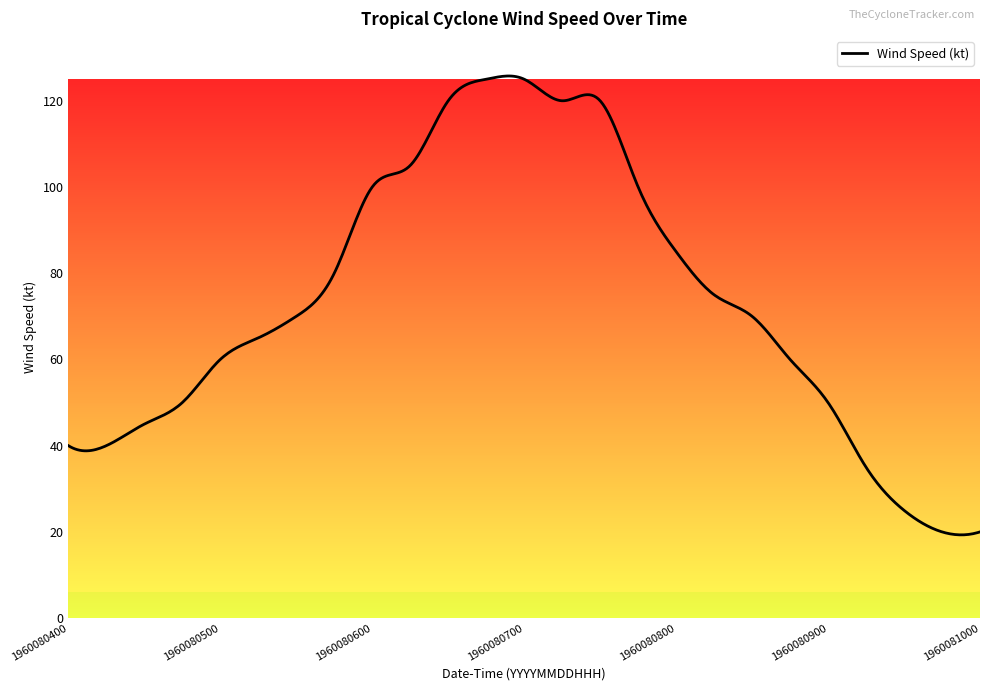

What is the minimum value shown in the chart?

19.3